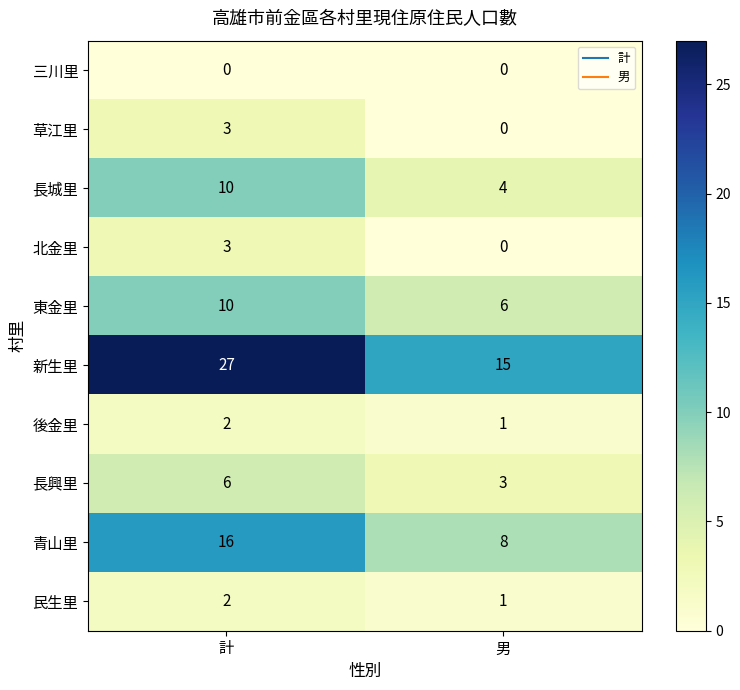

Which category has the highest value across all series?

計